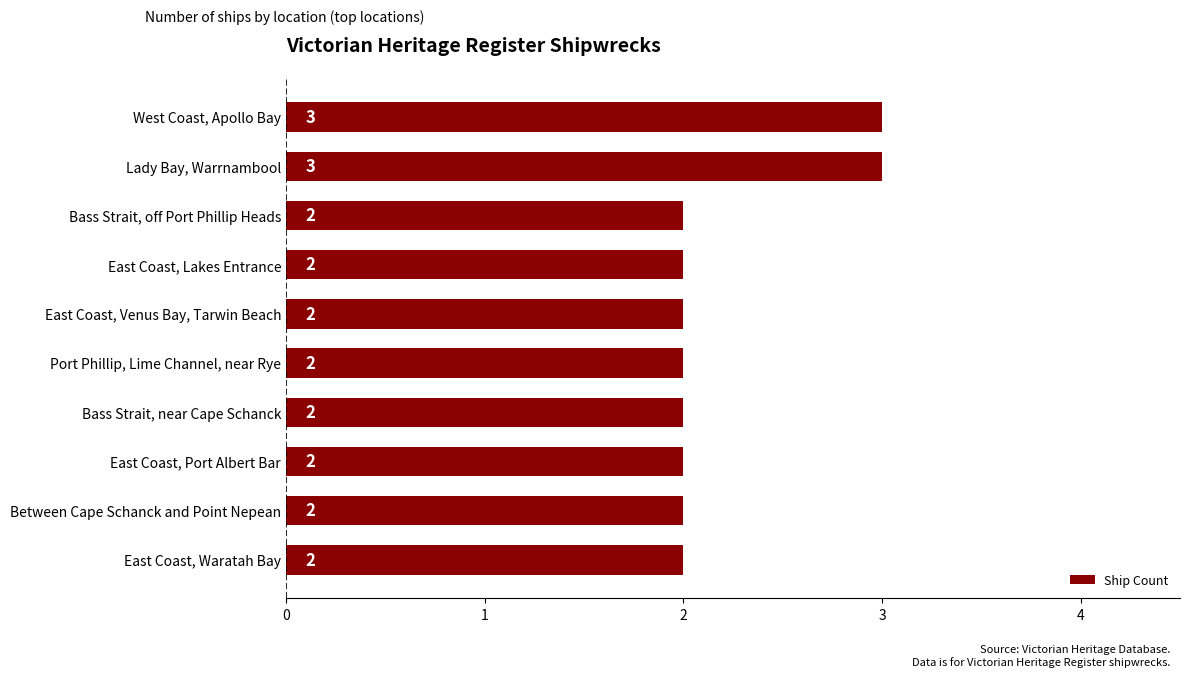

Are the bars horizontal?

Yes